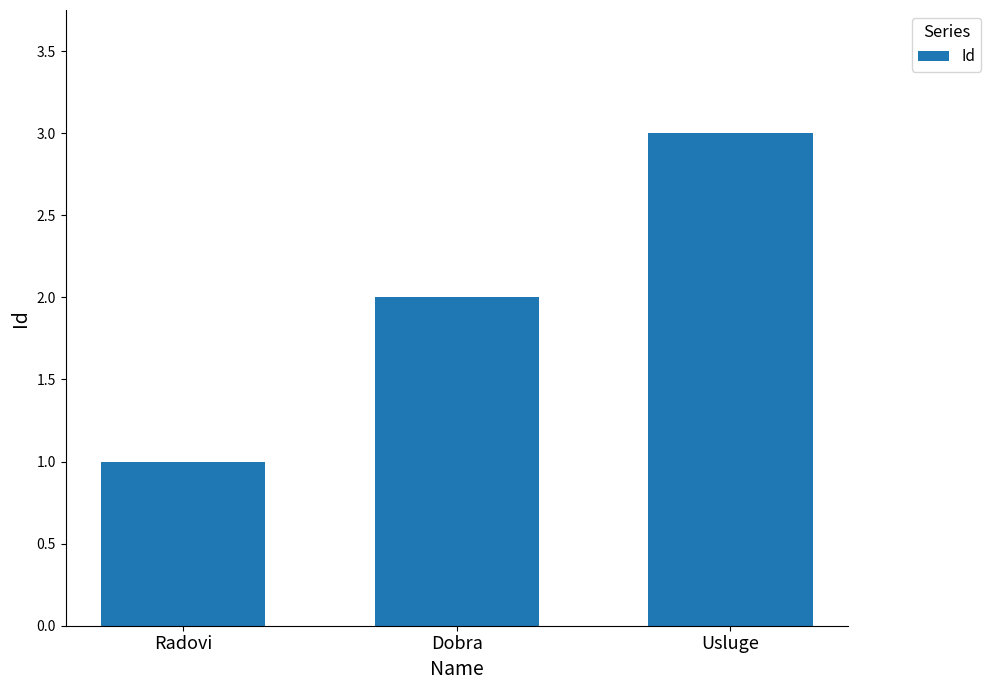

The value at Usluge is 3. True or false?

True